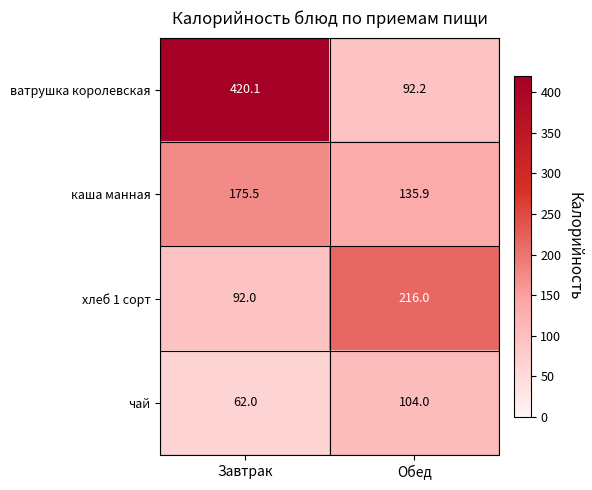

Which series changed the most between Завтрак and Обед?

ватрушка королевская